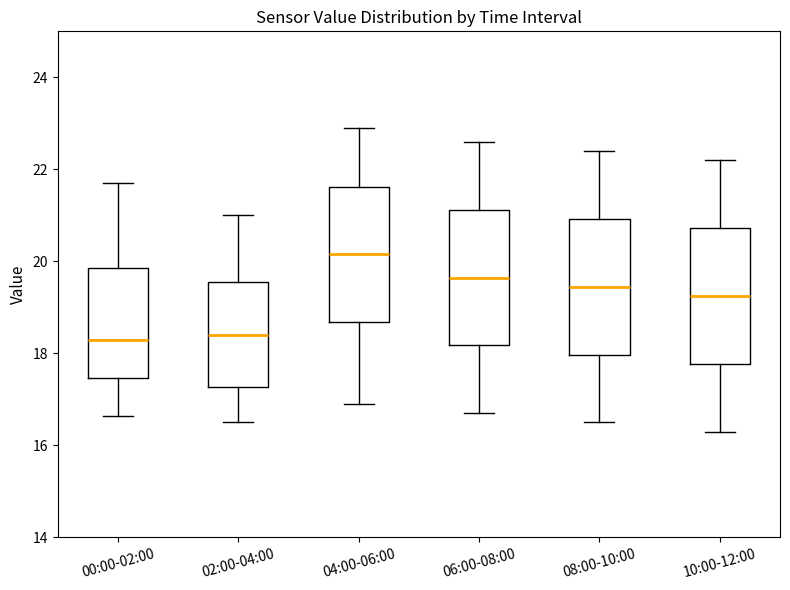

Where does the median line of the box for 00:00-02:00 sit on the y-axis? The values are not printed on the chart, so give them approximately, as read against the axis.

18.2